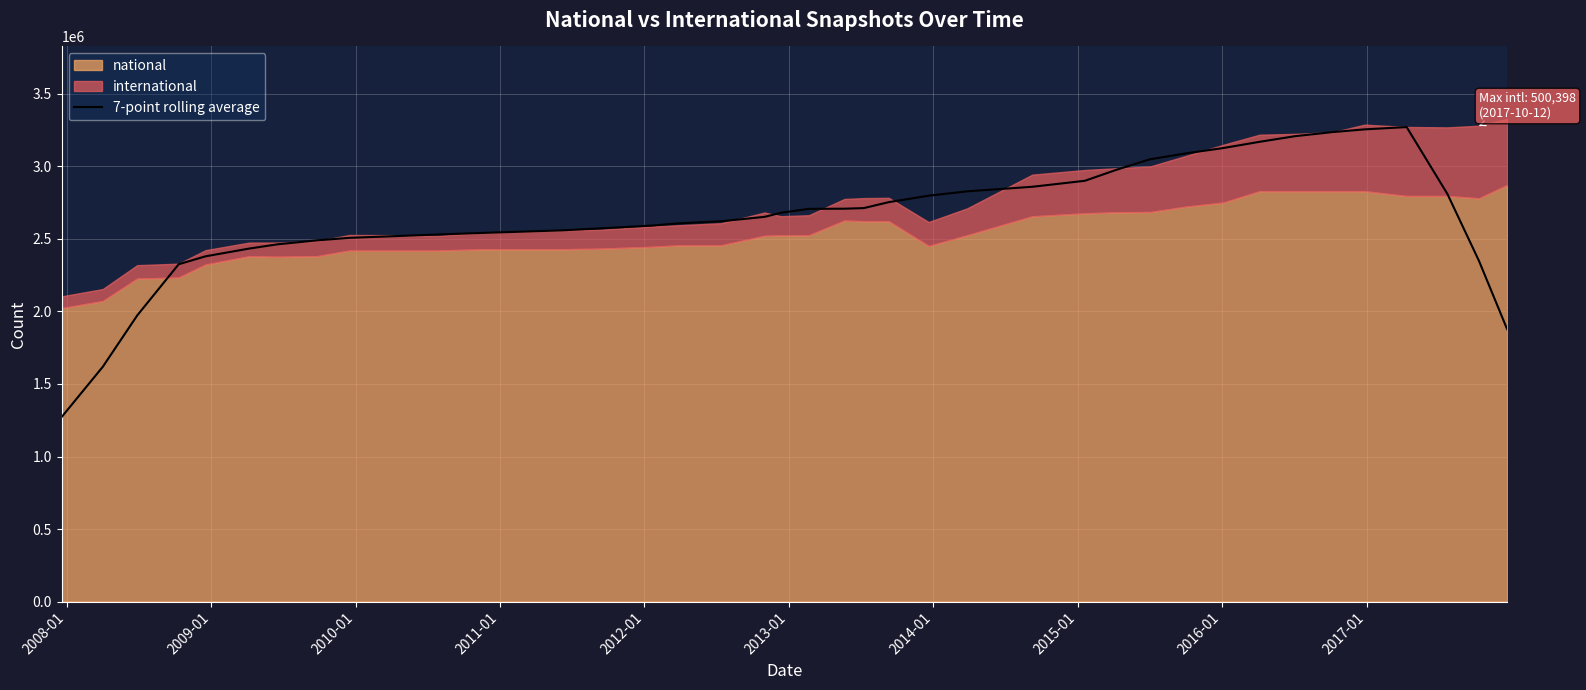

What is the sum of all values?

105572192.3